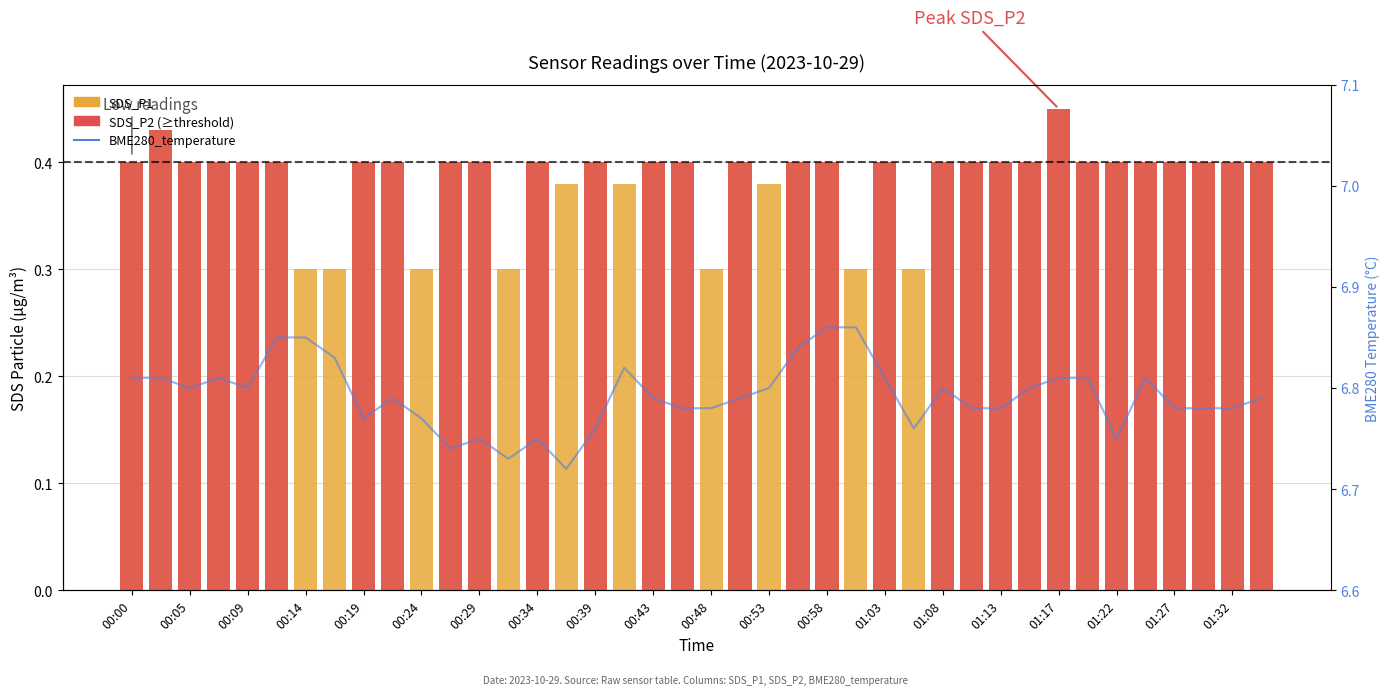

Is it true that SDS_P2 (≥threshold) equals 0.4 at 00:19?

True